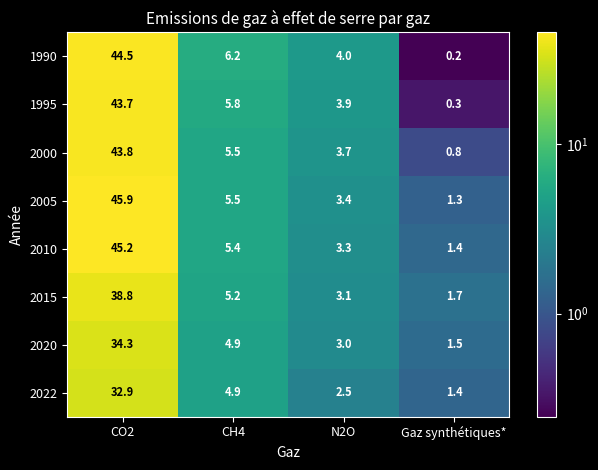

List the series in order of their peak value, highest first.

2005, 2010, 1990, 2000, 1995, 2015, 2020, 2022